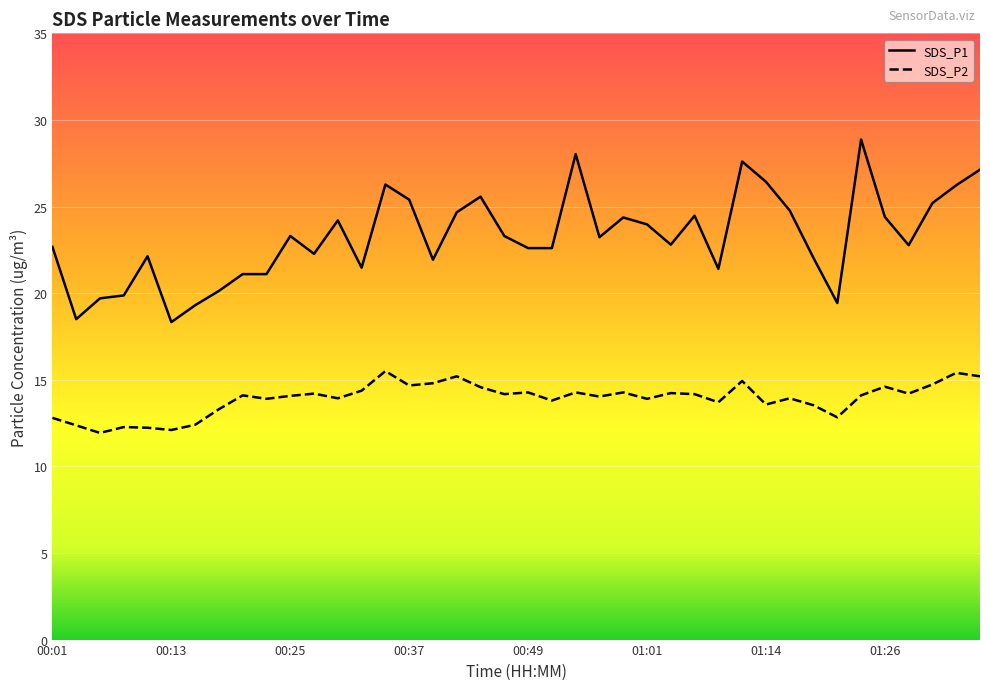

Reading left to right, transcribe all the data shown in this chart.

SDS_P1: 22.7	18.5	19.7	19.9	22.1	18.3	19.3	20.1	21.1	21.1	23.3	22.3	24.2	21.5	26.3	25.4	21.9	24.7	25.6	23.3	22.6	22.6	28.0	23.2	24.4	24.0	22.8	24.5	21.4	27.6	26.4	24.8	22.0	19.4	28.9	24.4	22.8	25.2	26.2	27.1
SDS_P2: 12.8	12.4	11.9	12.3	12.2	12.1	12.4	13.3	14.1	13.9	14.1	14.2	13.9	14.4	15.5	14.7	14.8	15.2	14.6	14.2	14.3	13.8	14.3	14.0	14.3	13.9	14.2	14.2	13.7	14.9	13.6	13.9	13.5	12.8	14.1	14.6	14.2	14.7	15.4	15.2